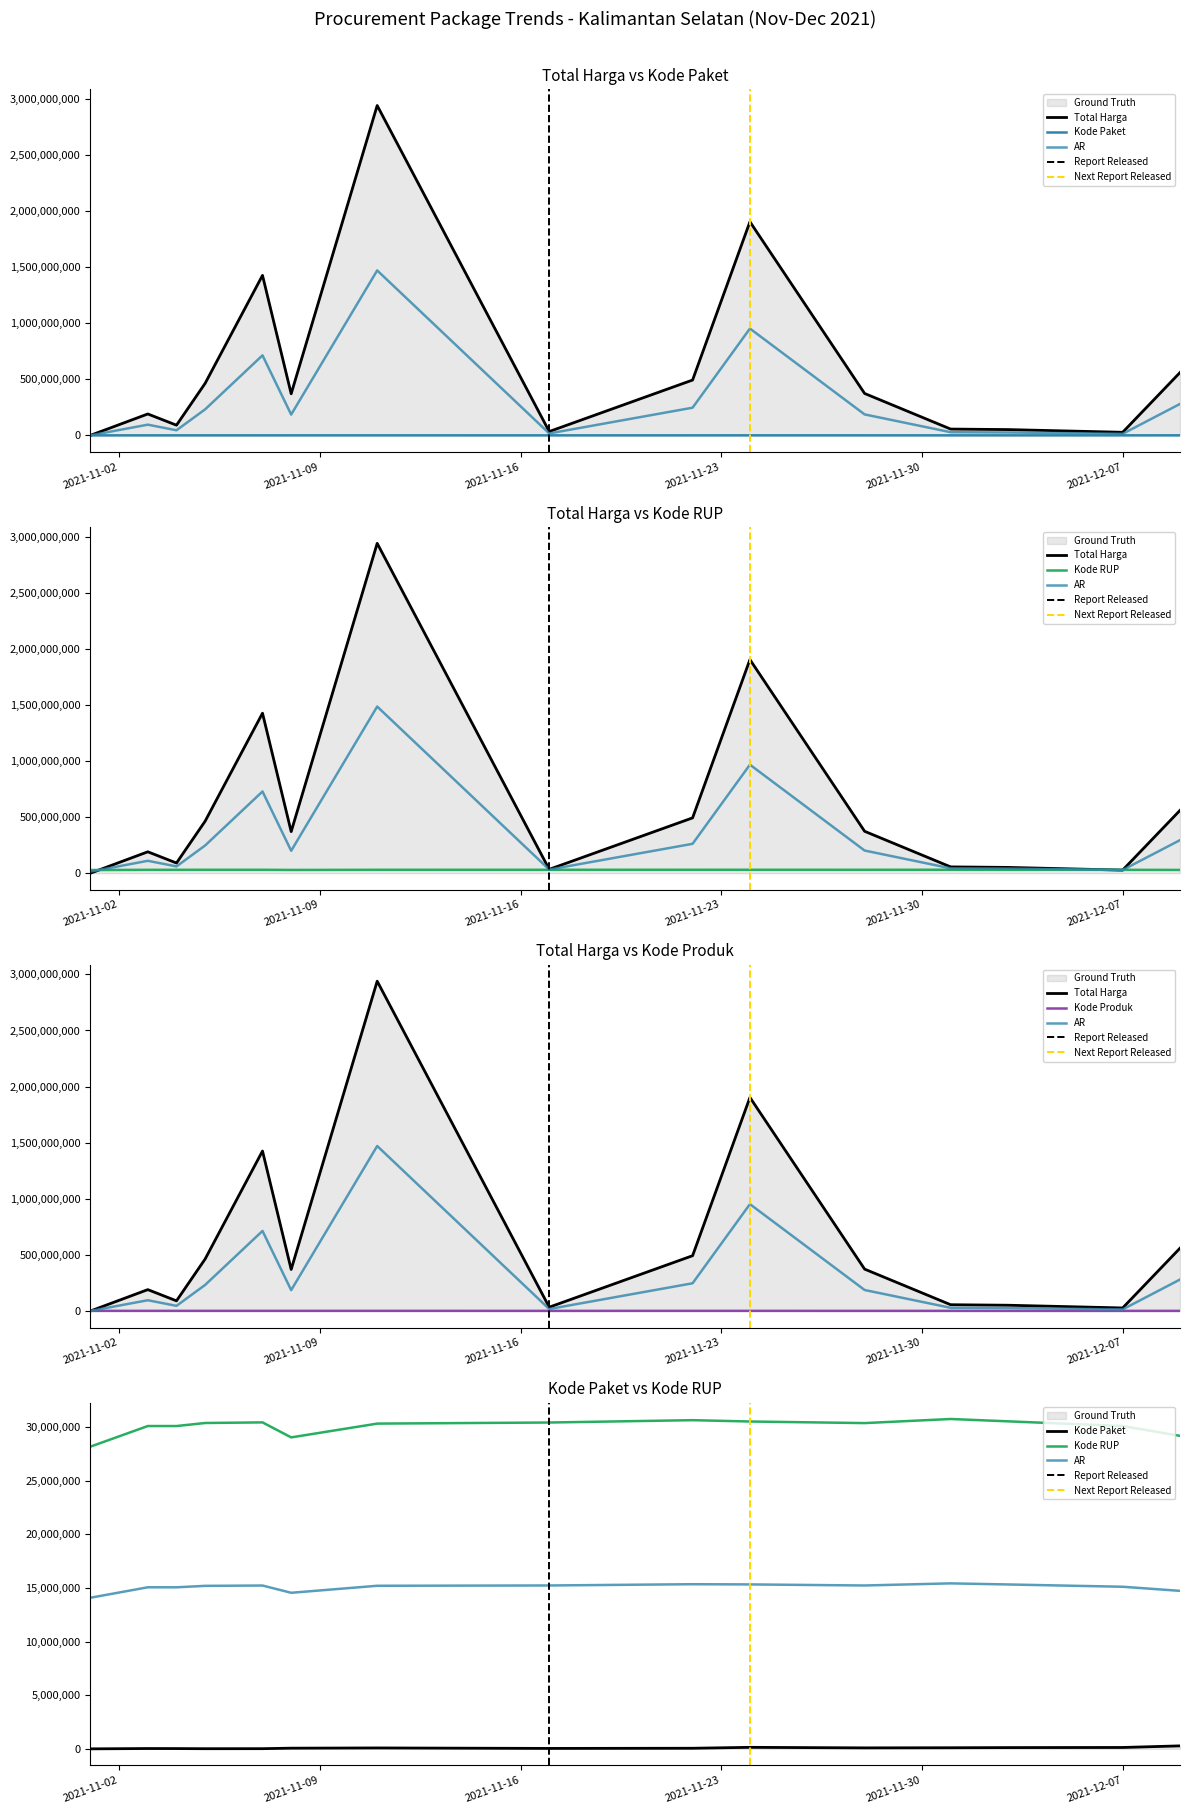

What is the value of the Total Harga point at the 13th from the left?

51601000